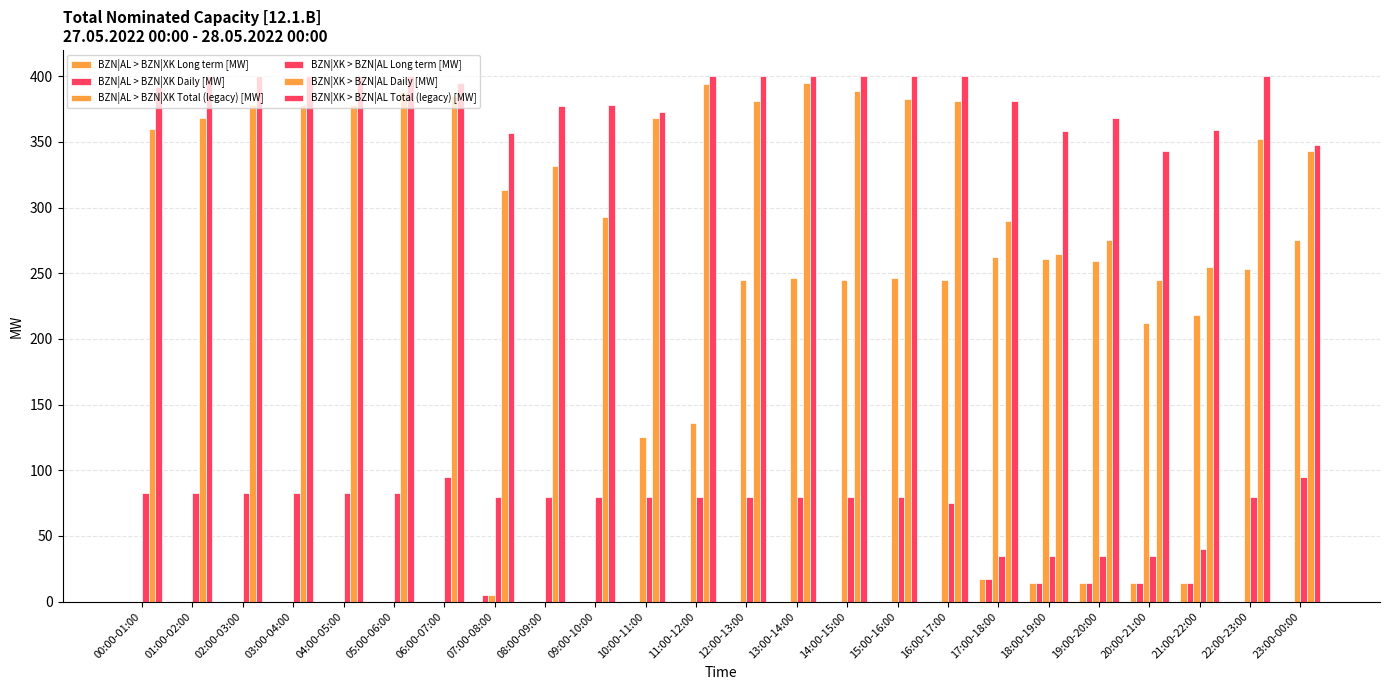

What is the sum of all BZN|XK > BZN|AL Daily [MW] values?

8289